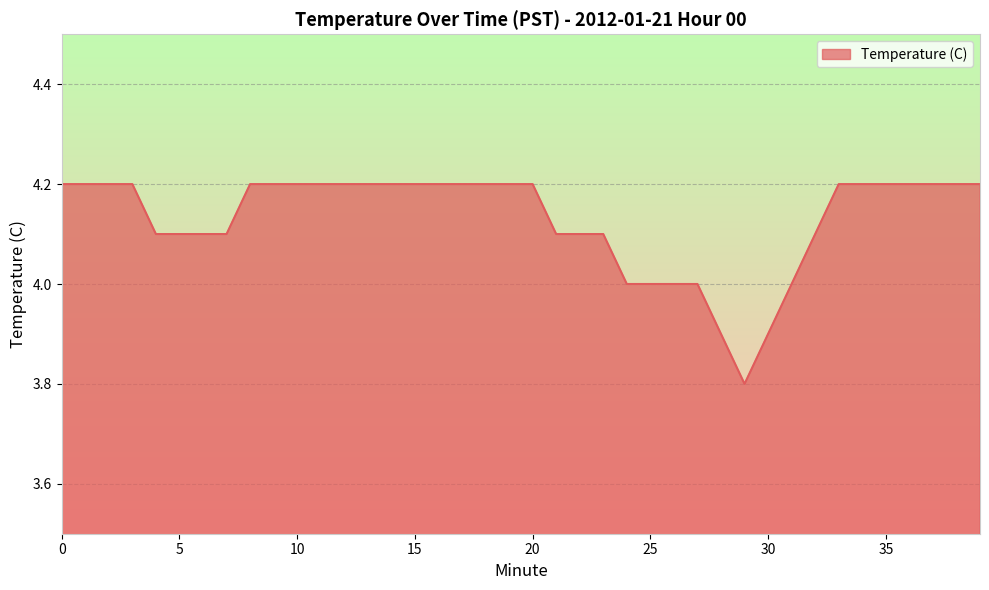

What is the minimum value shown in the chart?

3.8